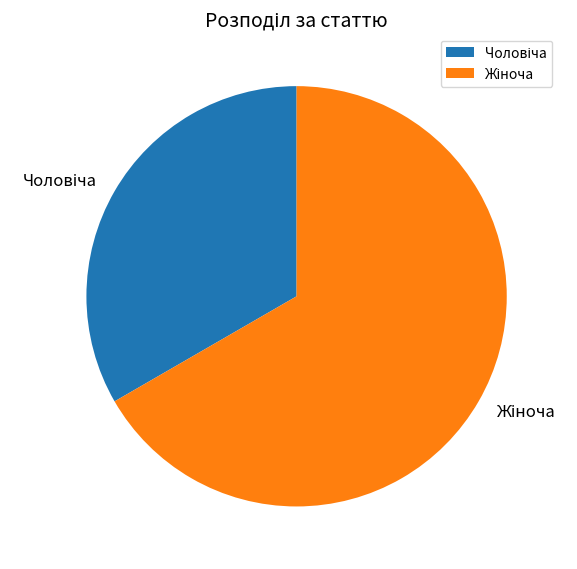

Does any single category account for the majority?

Yes